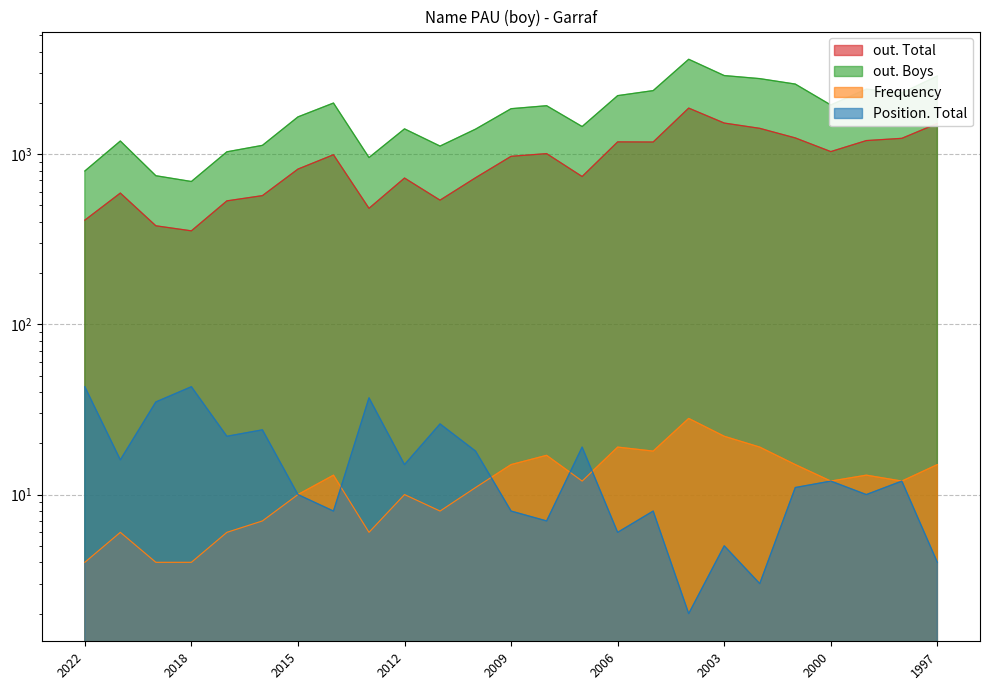

What is the smallest value displayed?

2